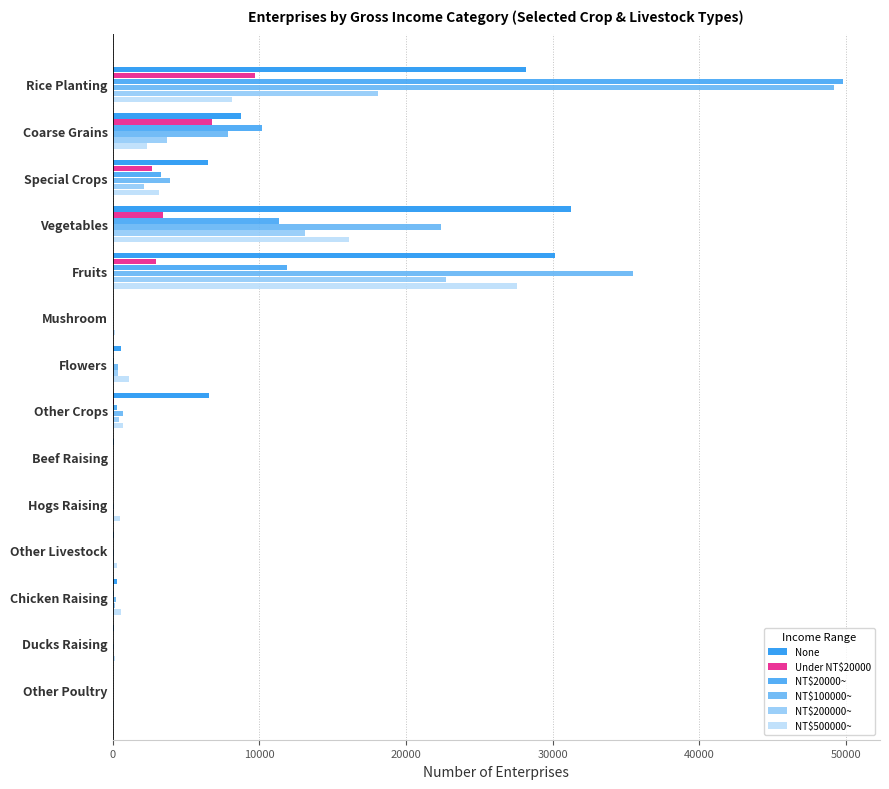

How many distinct data groups are displayed?

6